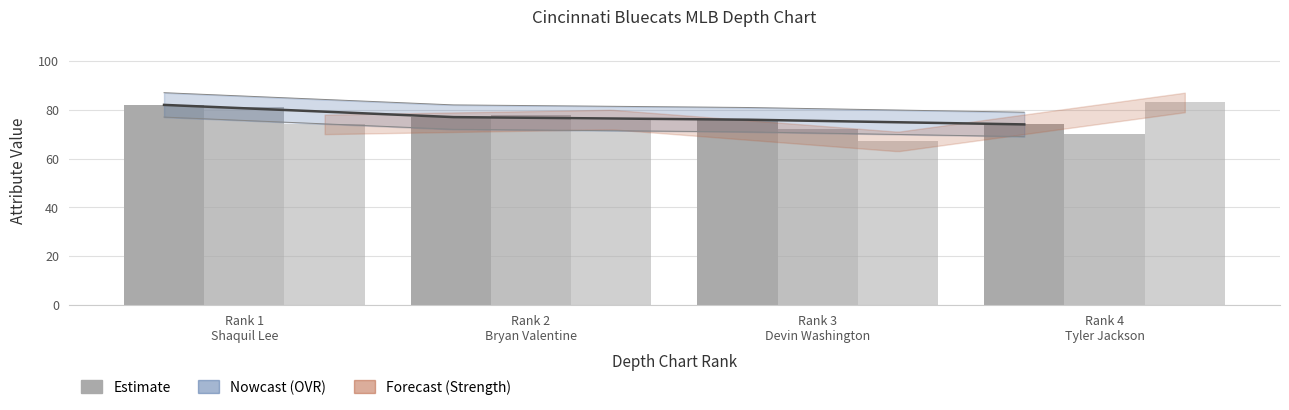

At which label is Strength closest to 75?

Rank 1
Shaquil Lee